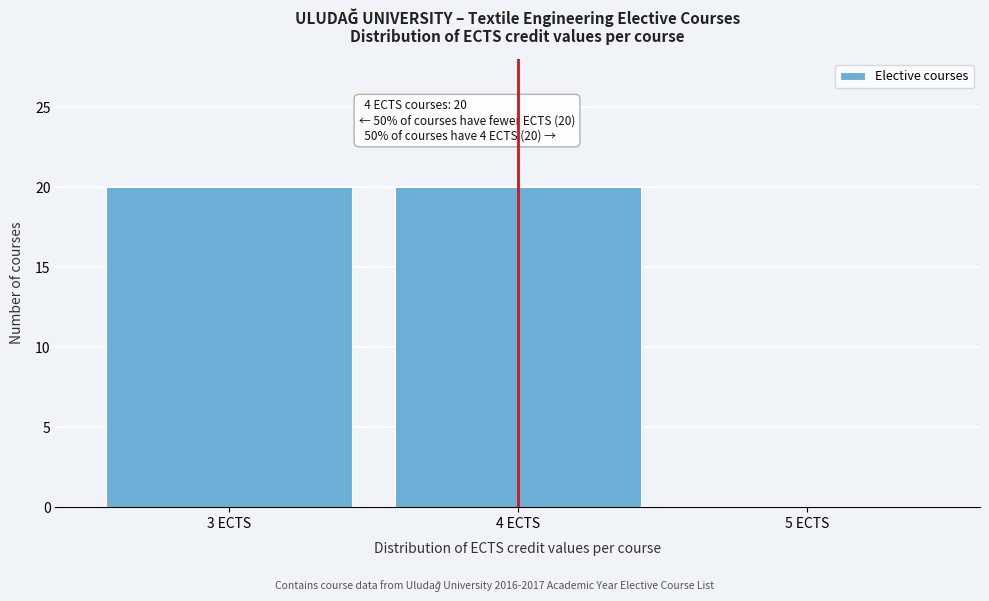

Reading left to right, list all the values displayed in this chart.

3 ECTS=20	4 ECTS=20	5 ECTS=0